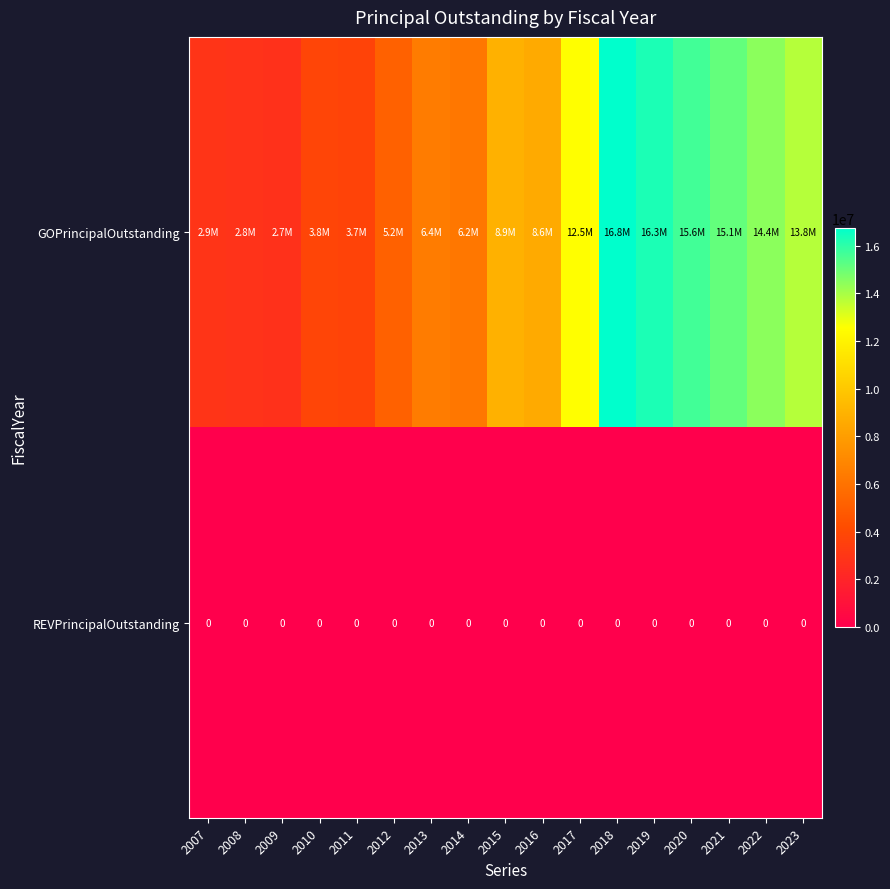

The value of REVPrincipalOutstanding at 2017 is 0. True or false?

True